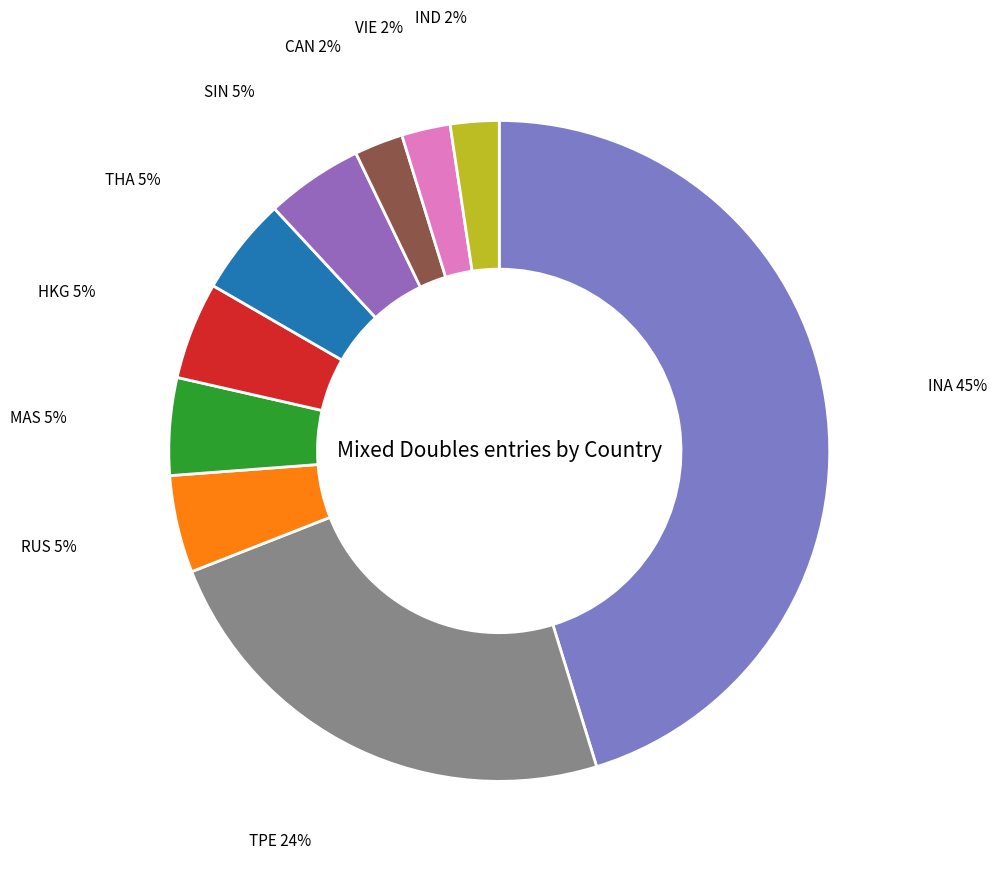

Is the sum of IND and INA greater than half?

No